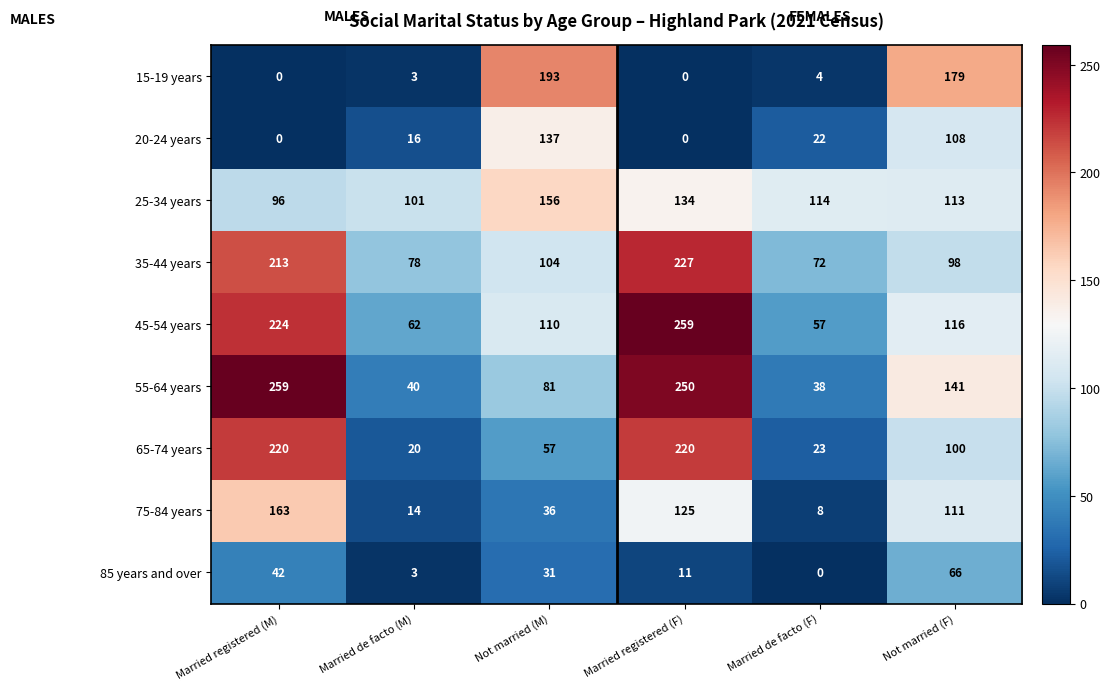

How many data points does each series have?

6